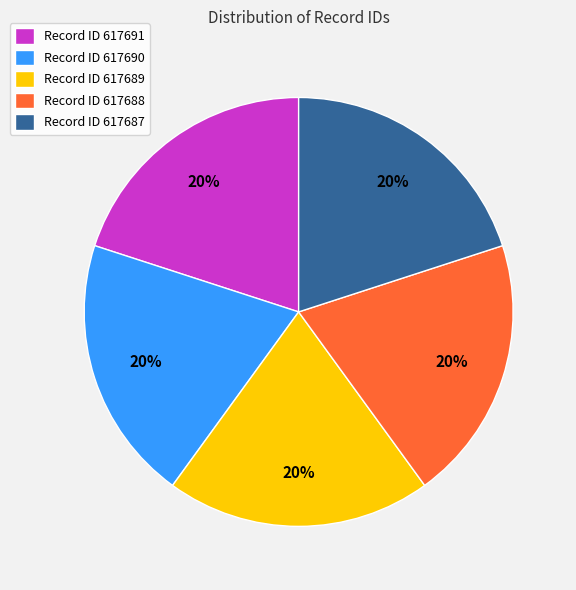

Approximately how many times larger is the value at Record ID 617687 compared to Record ID 617689?

1.0